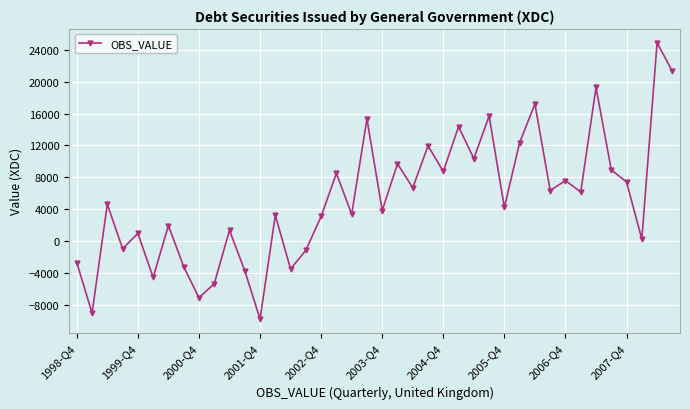

How many lines are shown in the chart?

1